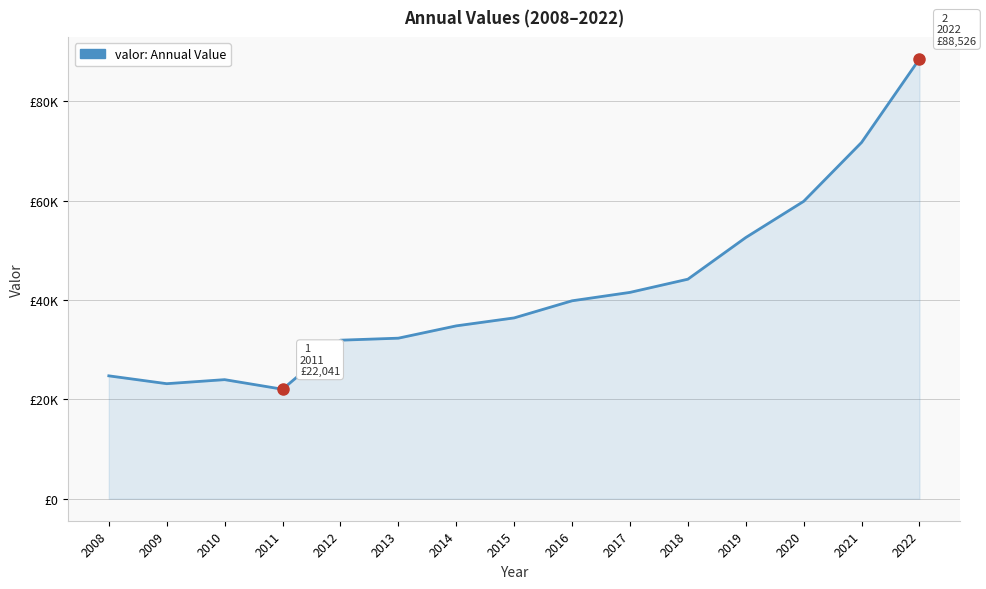

What is the sum of all values?

627561